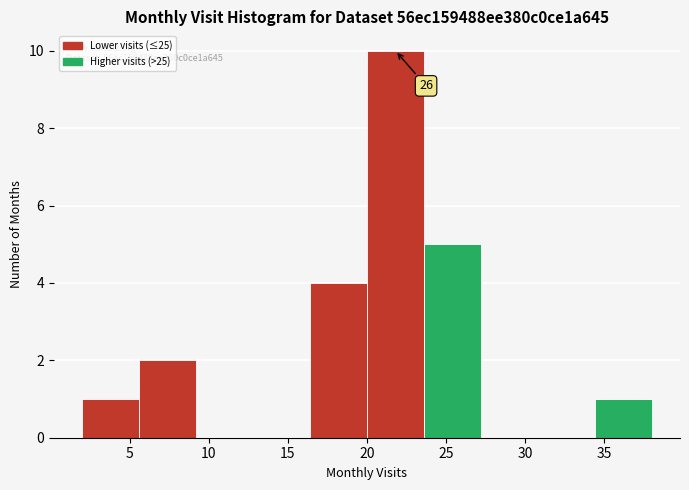

Which range on the x-axis has the tallest bar?

20.0 to 23.6